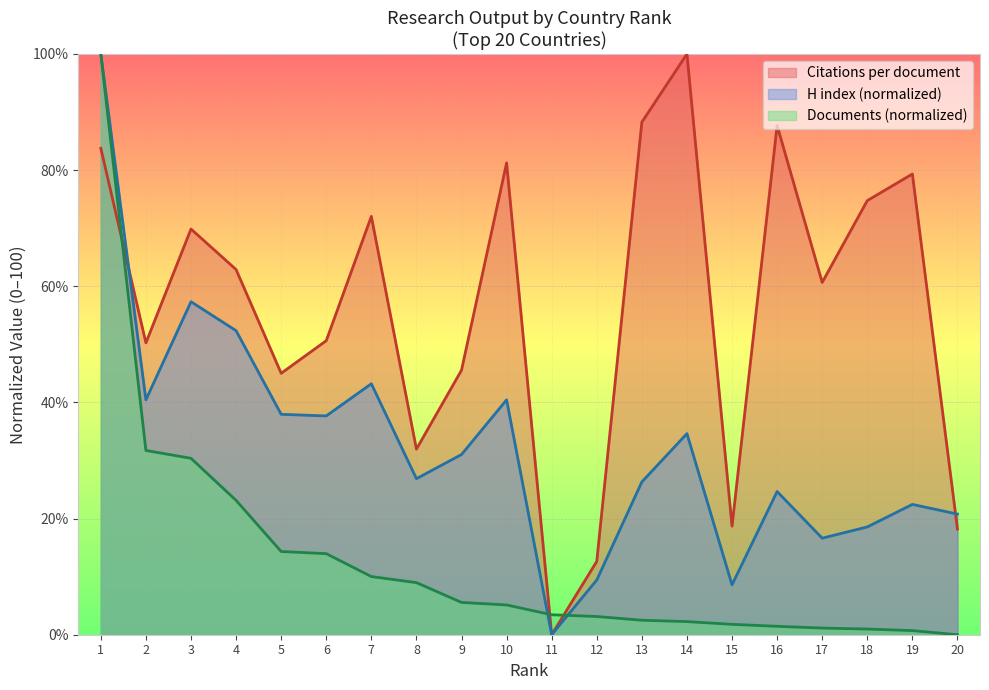

Which series has the largest total across all categories?

Citations per document